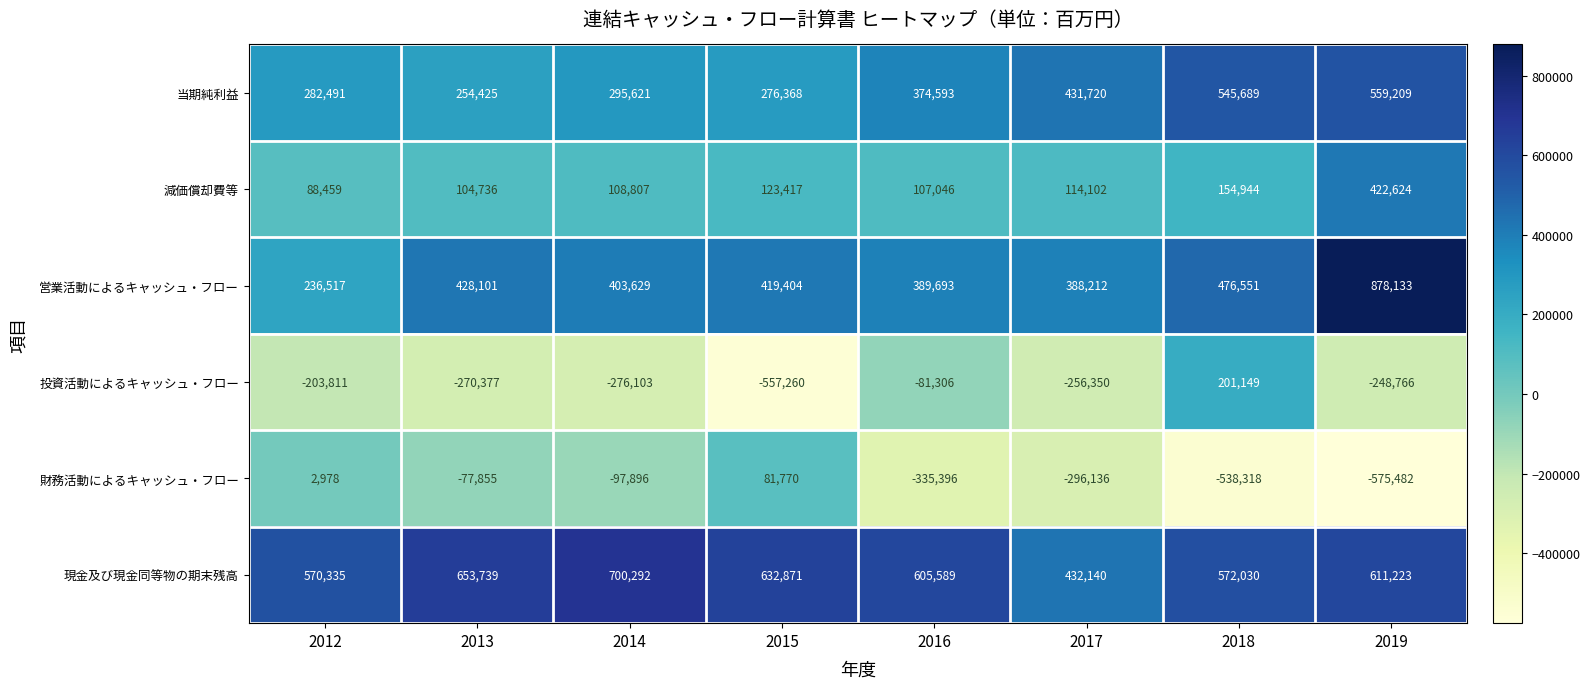

What is the total value across all series at 2017?

813688